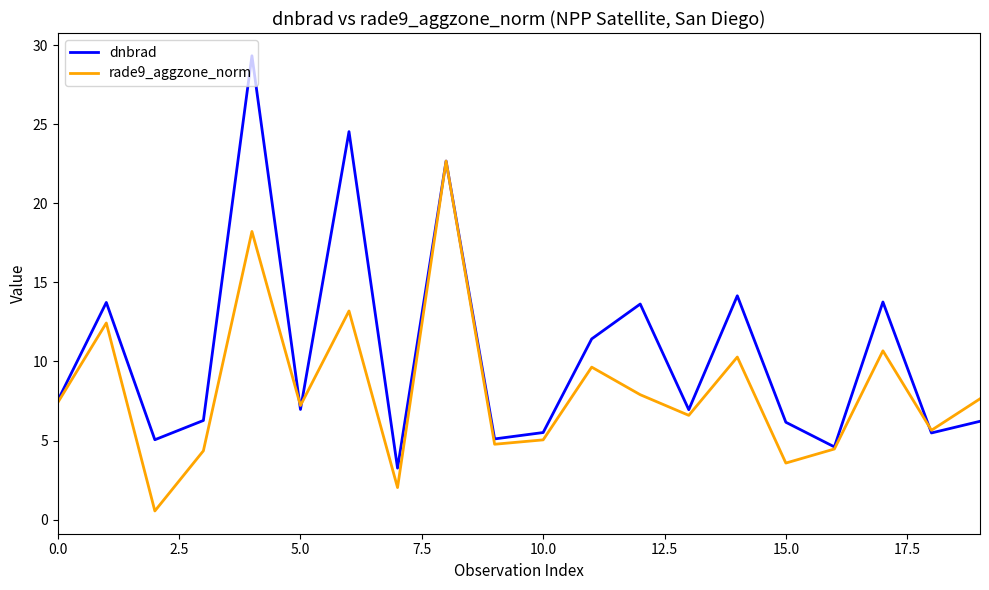

Which series has the largest range (max minus min)?

dnbrad